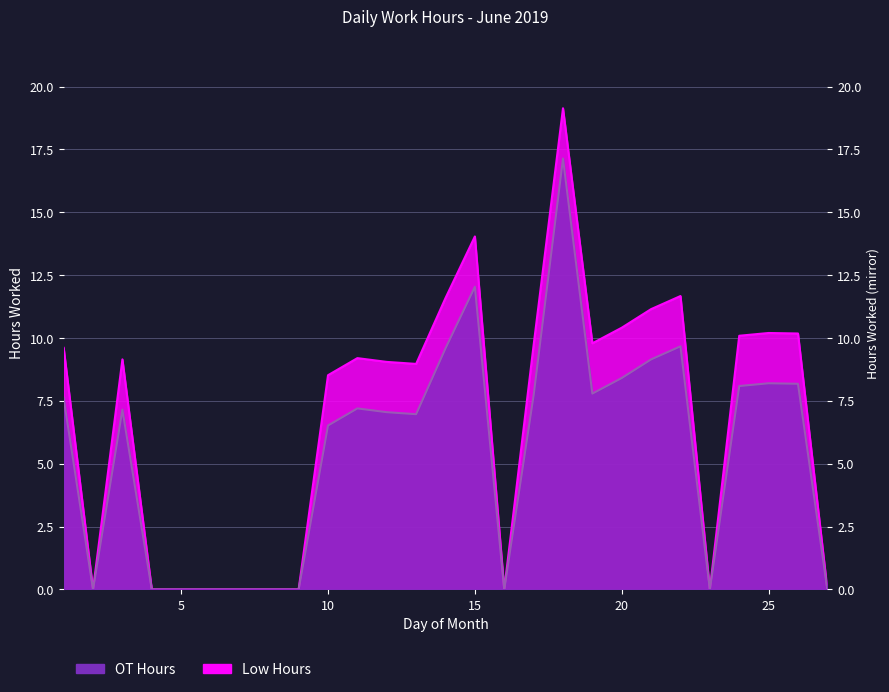

Which series has the widest spread of values?

Low Hours